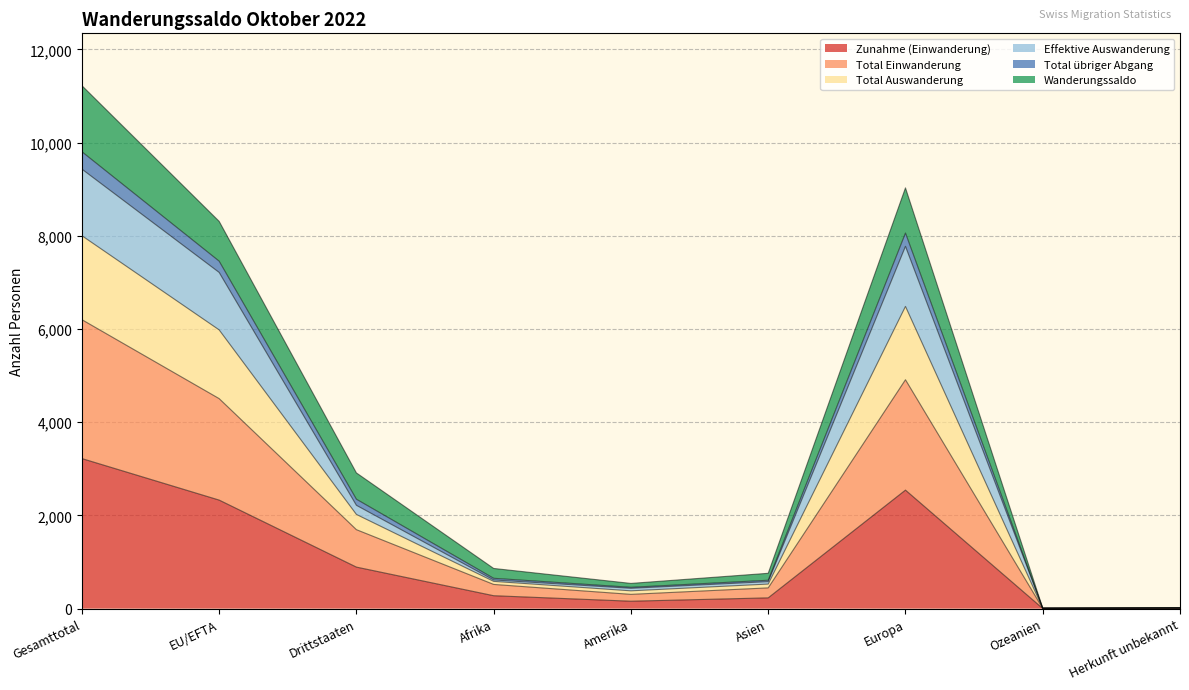

Which category has the highest value in the Zunahme (Einwanderung) series?

Gesamttotal